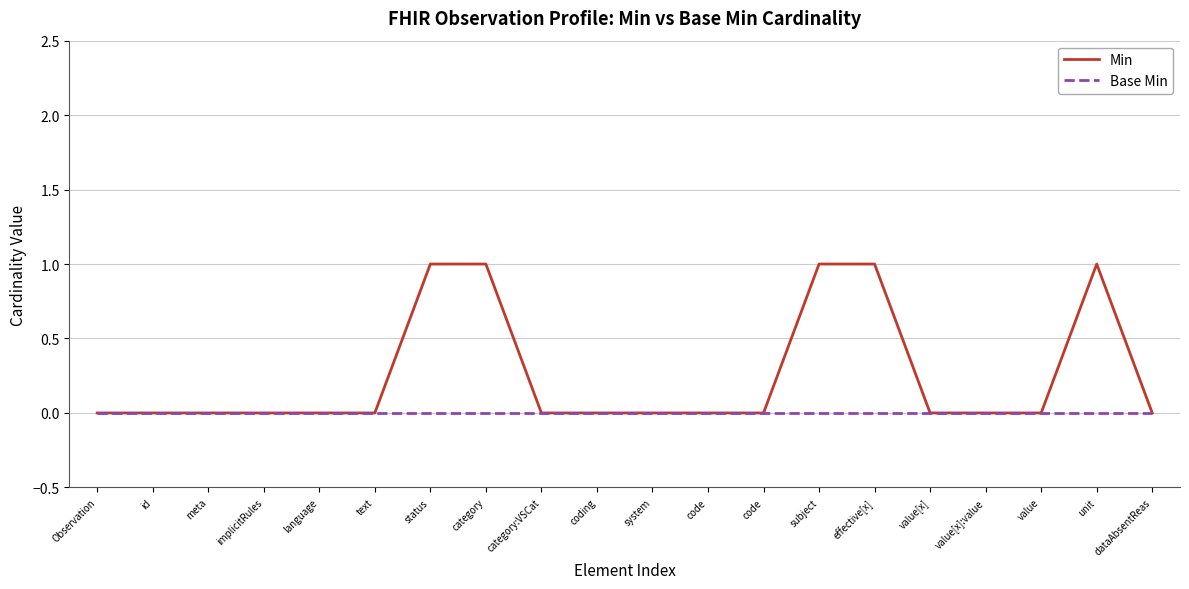

At which category is the sum across all series the highest?

status